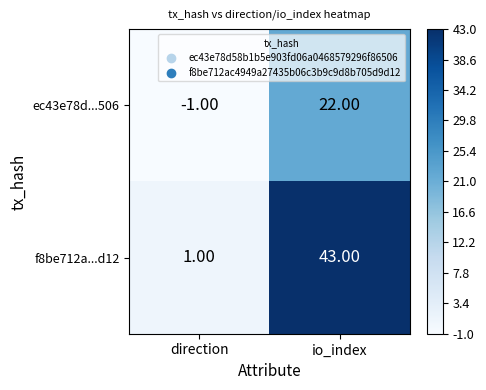

At which label is ec43e78d...506 closest to 10?

direction